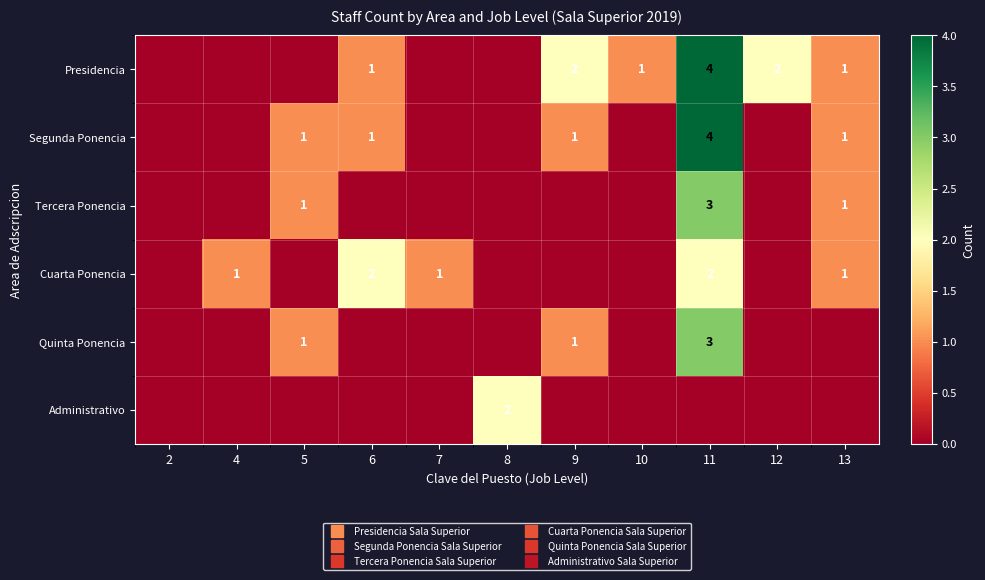

Rank the series by their maximum value, from lowest to highest.

Cuarta Ponencia, Administrativo, Tercera Ponencia, Quinta Ponencia, Presidencia, Segunda Ponencia